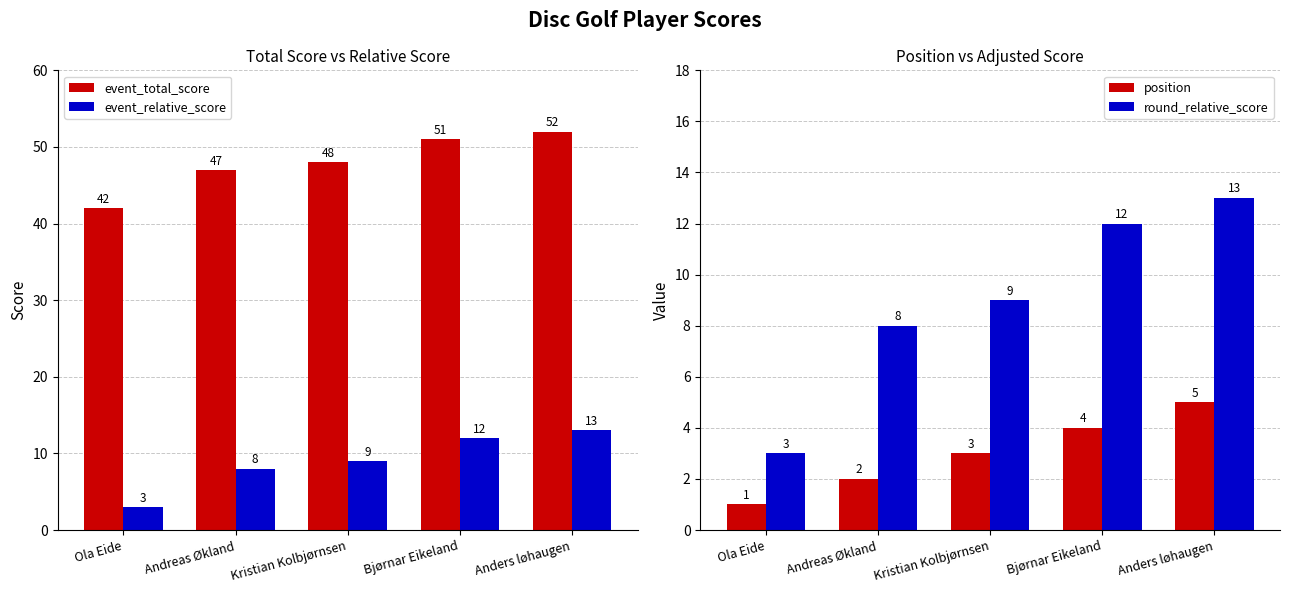

What is the difference between the maximum and second lowest values in the position series?

3